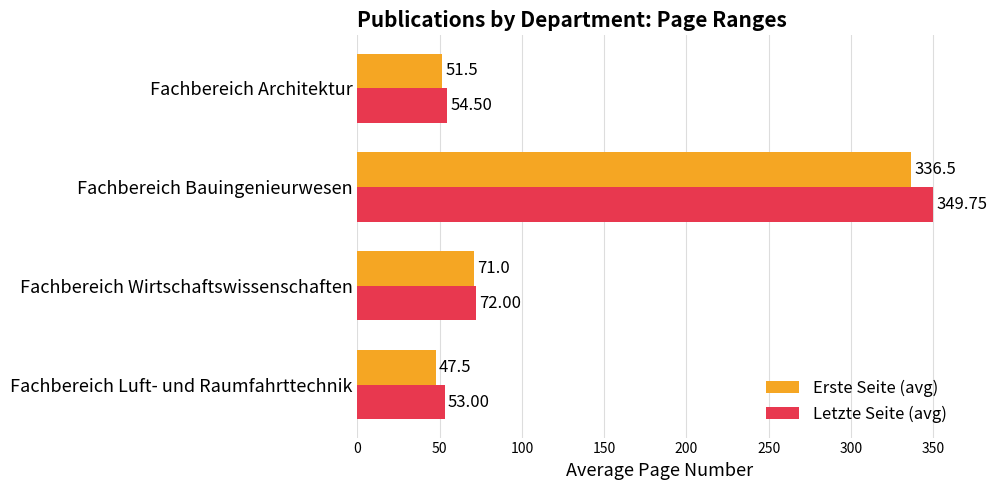

At which label is Letzte Seite (avg) closest to 201?

Fachbereich Wirtschaftswissenschaften